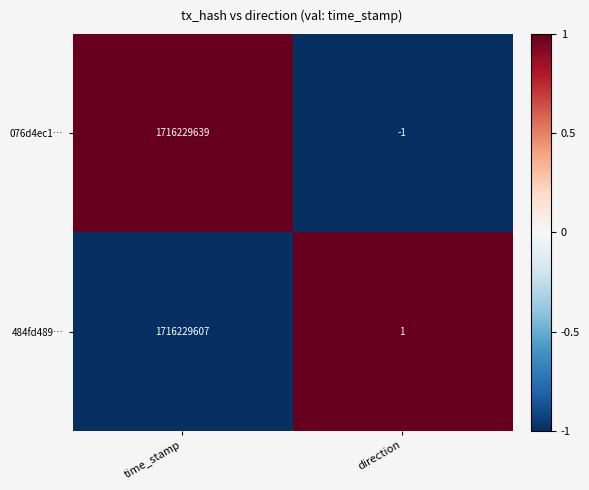

Reading right to left, transcribe all the data shown in this chart.

076d4ec1…: -1	1716229639
484fd489…: 1	1716229607